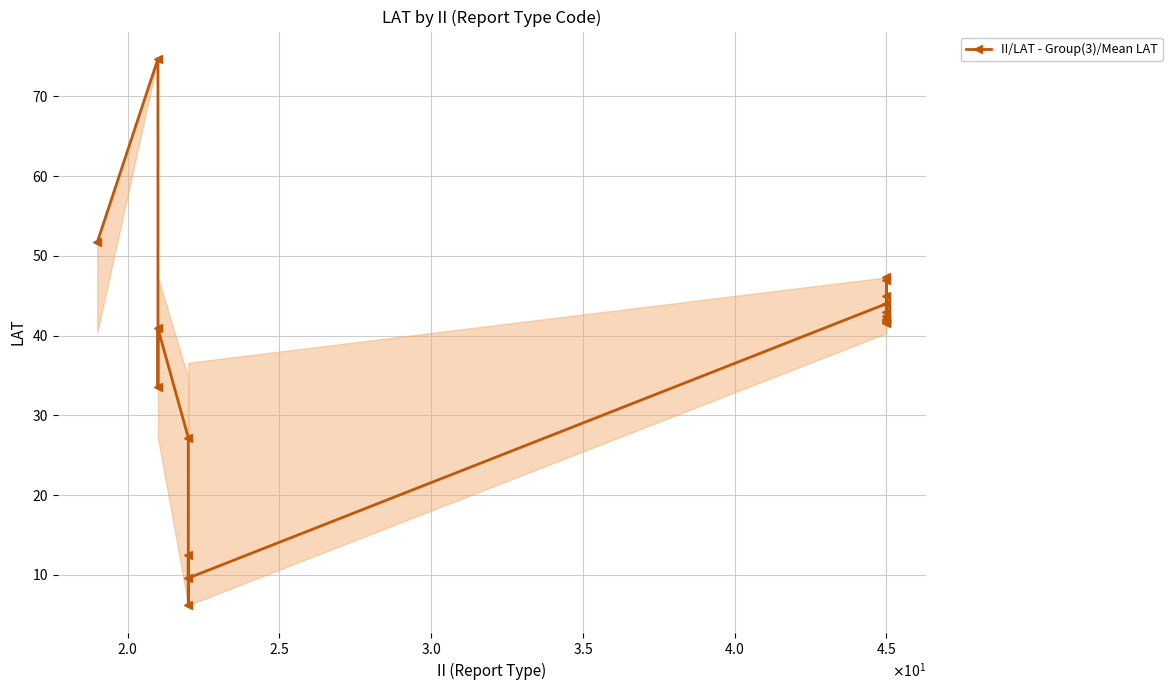

What is the minimum value shown in the chart?

6.2